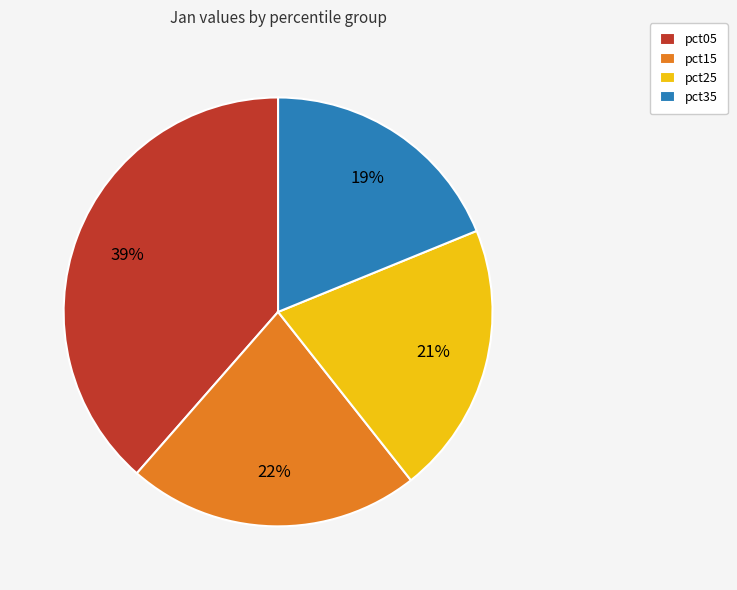

What is the smallest slice in the pie chart?

pct35